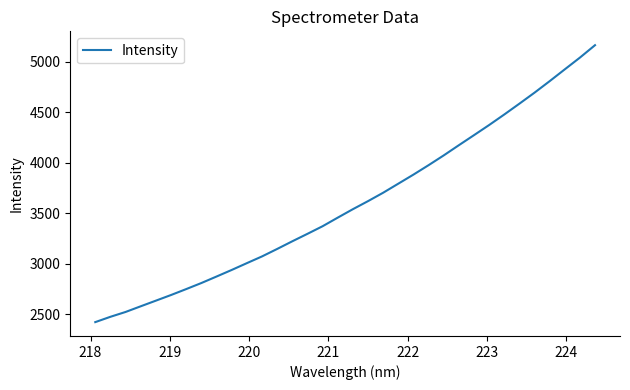

What is the smallest value displayed?

2422.7